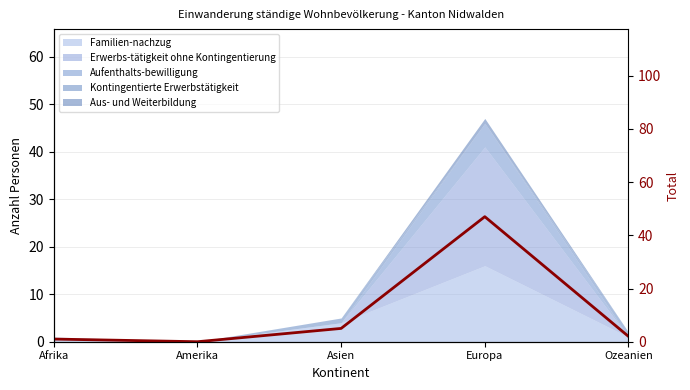

Reading left to right, list all the values displayed in this chart.

Afrika=1	Amerika=0	Asien=5	Europa=47	Ozeanien=2